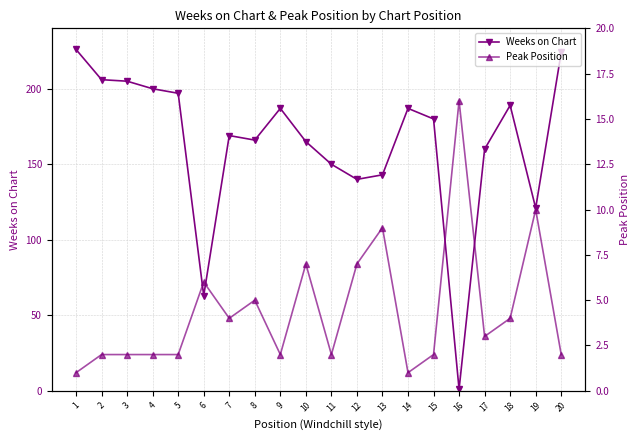

Reading right to left, what are all the values shown in this chart?

Weeks on Chart: 224	121	189	160	1	180	187	143	140	150	165	187	166	169	63	197	200	205	206	226
Peak Position: 2	10	4	3	16	2	1	9	7	2	7	2	5	4	6	2	2	2	2	1